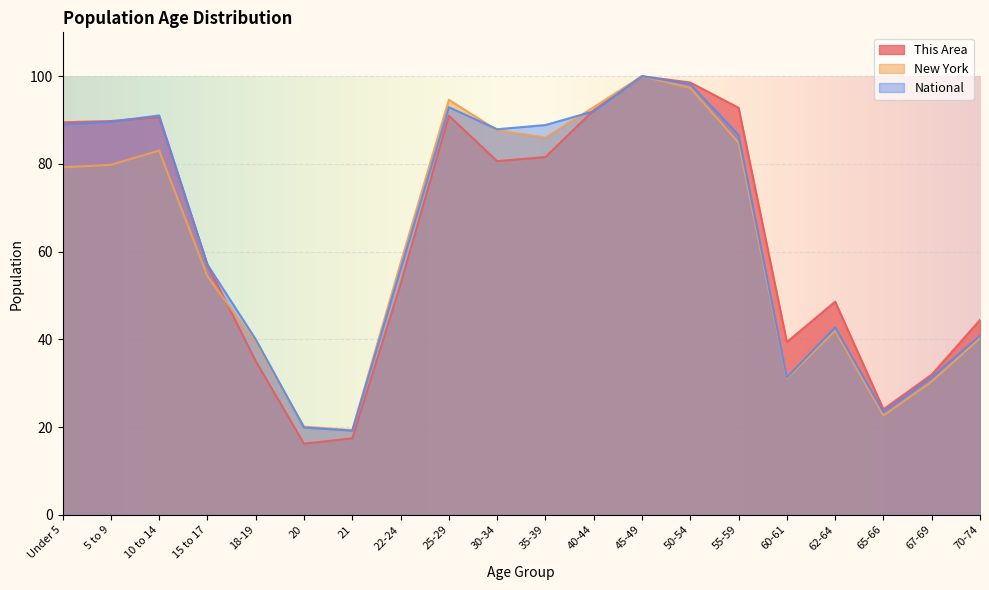

Reading left to right, transcribe all the data shown in this chart.

This Area: Under 5=89.5	5 to 9=89.8	10 to 14=90.7	15 to 17=57.0	18-19=35.1	20=16.2	21=17.4	22-24=52.6	25-29=91.0	30-34=80.6	35-39=81.6	40-44=92.2	45-49=100.0	50-54=98.6	55-59=92.8	60-61=39.4	62-64=48.6	65-66=24.0	67-69=32.0	70-74=44.4
New York: Under 5=79.2	5 to 9=79.8	10 to 14=83.0	15 to 17=54.4	18-19=39.3	20=20.1	21=19.3	22-24=57.3	25-29=94.6	30-34=87.7	35-39=86.0	40-44=92.9	45-49=100.0	50-54=97.3	55-59=84.8	60-61=31.1	62-64=42.0	65-66=22.6	67-69=30.4	70-74=40.3
National: Under 5=89.0	5 to 9=89.6	10 to 14=91.1	15 to 17=57.0	18-19=40.0	20=19.9	21=19.2	22-24=56.0	25-29=92.9	30-34=87.9	35-39=88.9	40-44=92.0	45-49=100.0	50-54=98.2	55-59=86.6	60-61=31.3	62-64=42.7	65-66=23.4	67-69=31.3	70-74=40.9